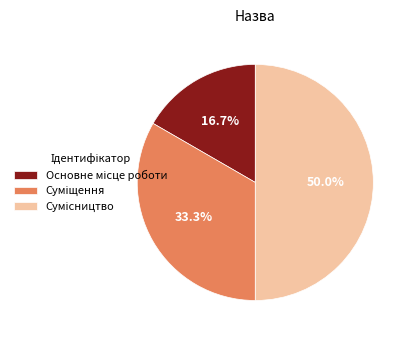

What portion of the pie excludes Суміщення?

66.7%